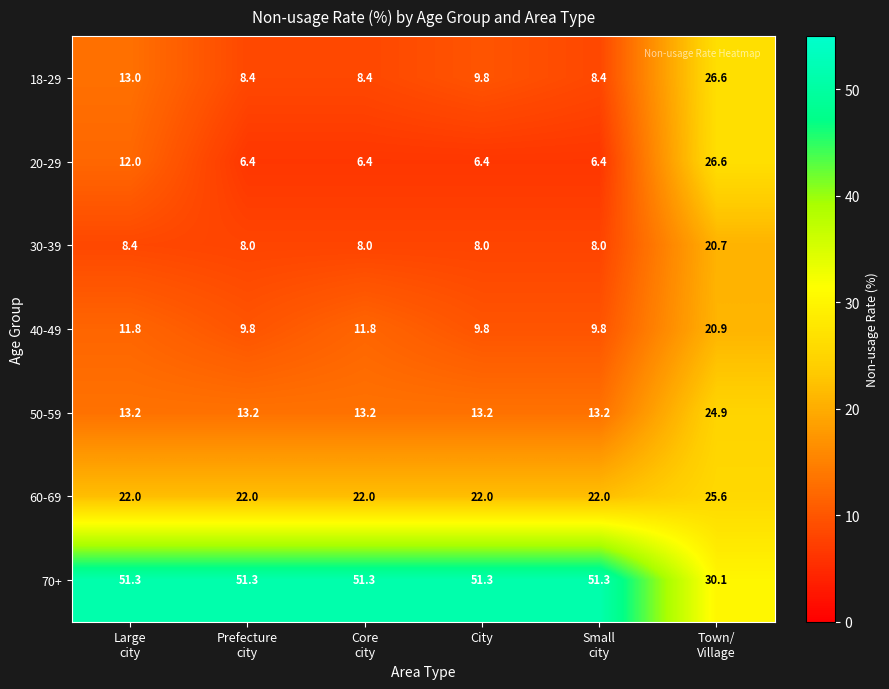

The 50-59 series shows 7.5 at City. True or false?

False